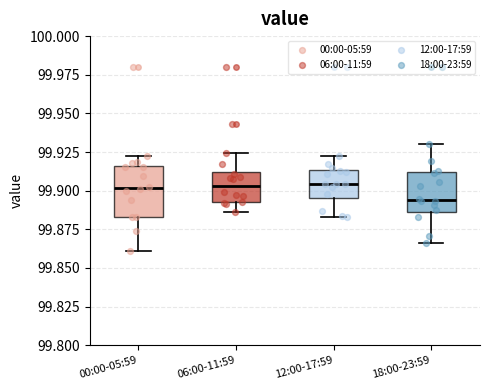

Which box is the tallest, from its lower edge to its upper edge?

00:00-05:59